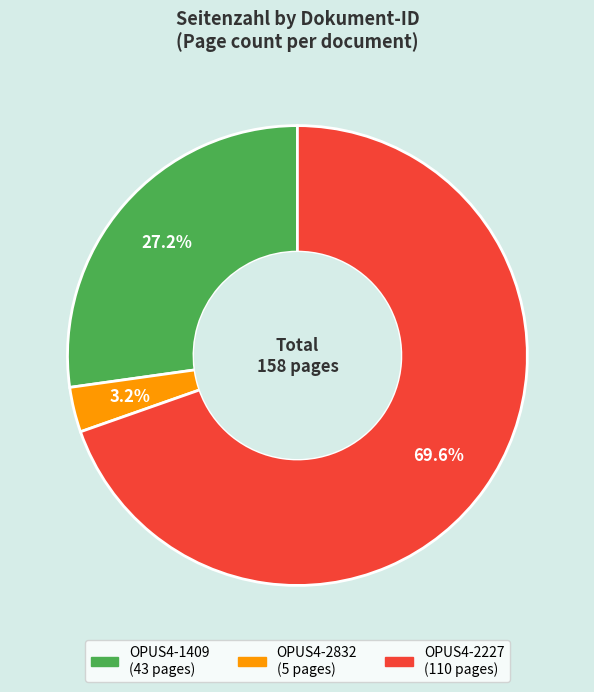

How many slices are in this pie chart?

3